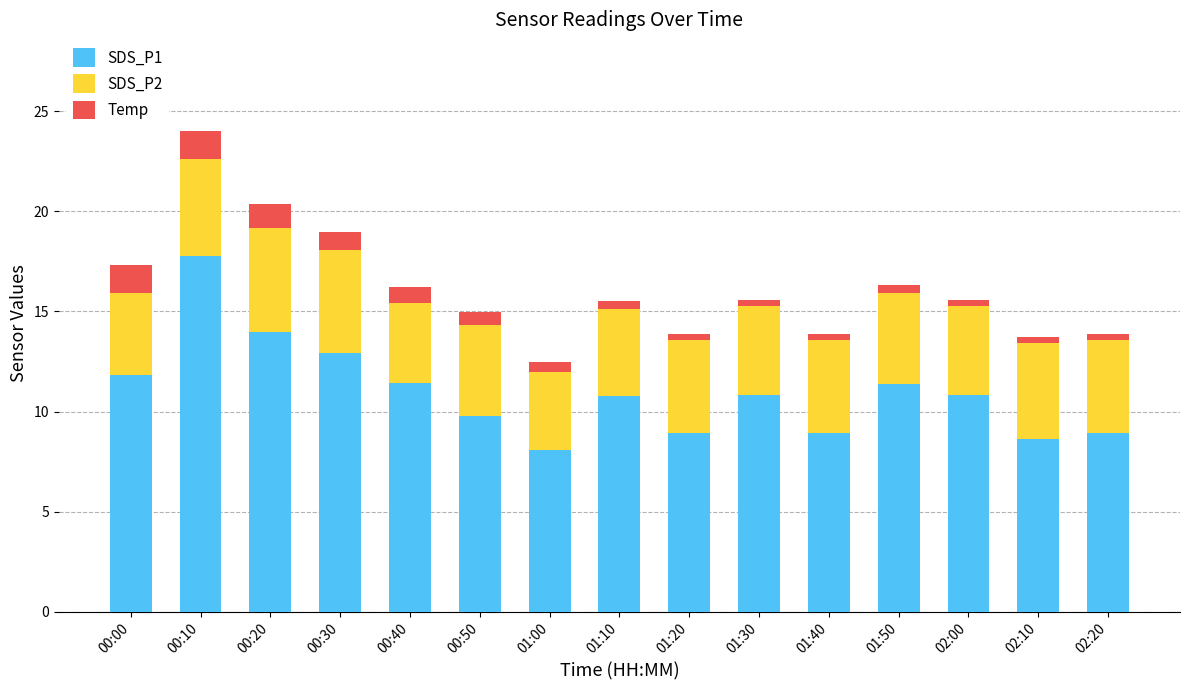

The value of SDS_P1 at 00:50 is 9.8. True or false?

True